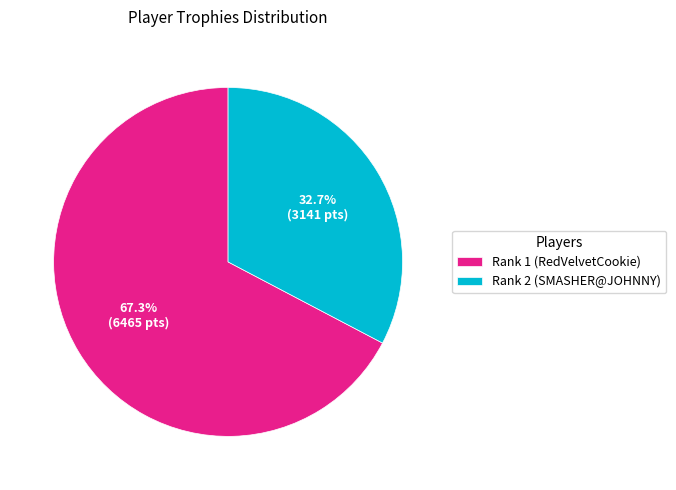

To the nearest percent, what portion does Rank 1 (RedVelvetCookie) represent?

67%